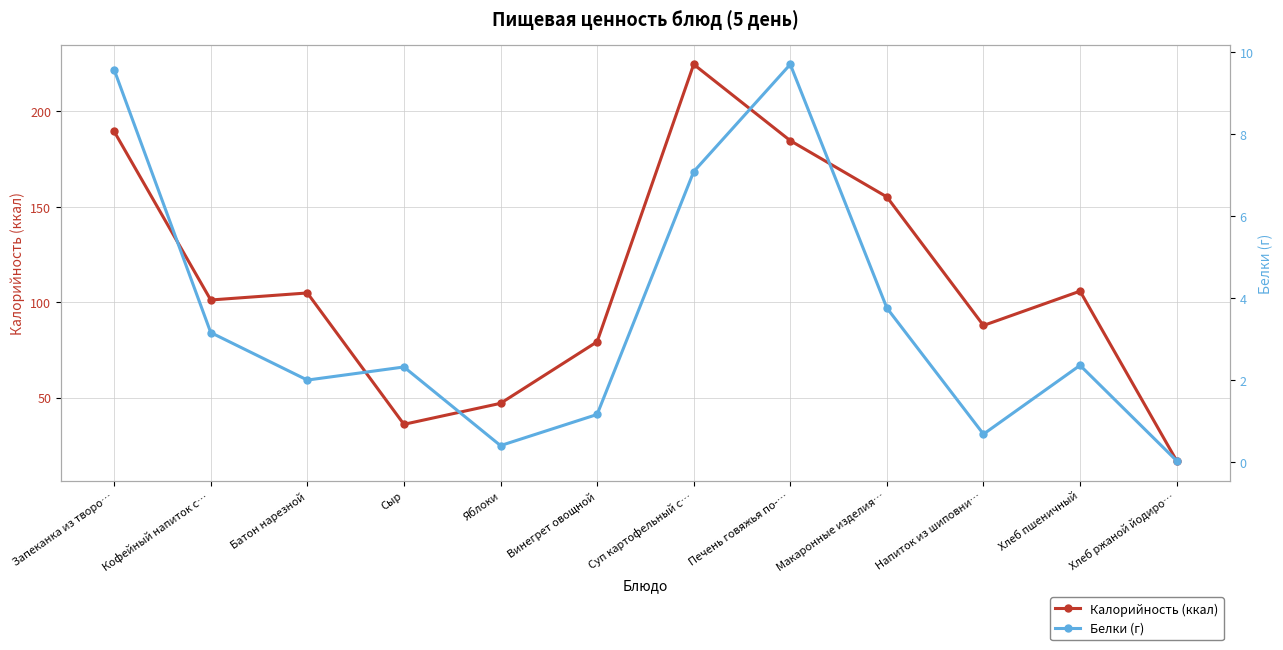

What is the label of the 11th point from the right?

Кофейный напиток с…